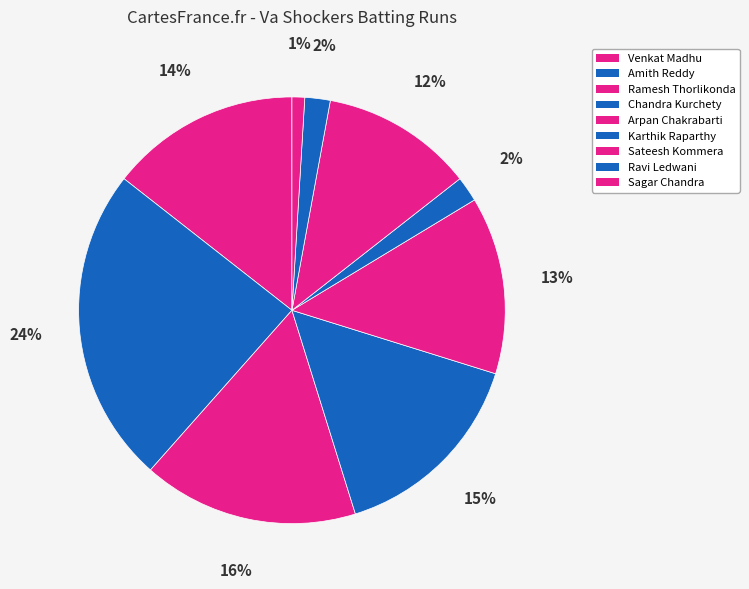

Is there any slice that represents more than half of the pie?

No